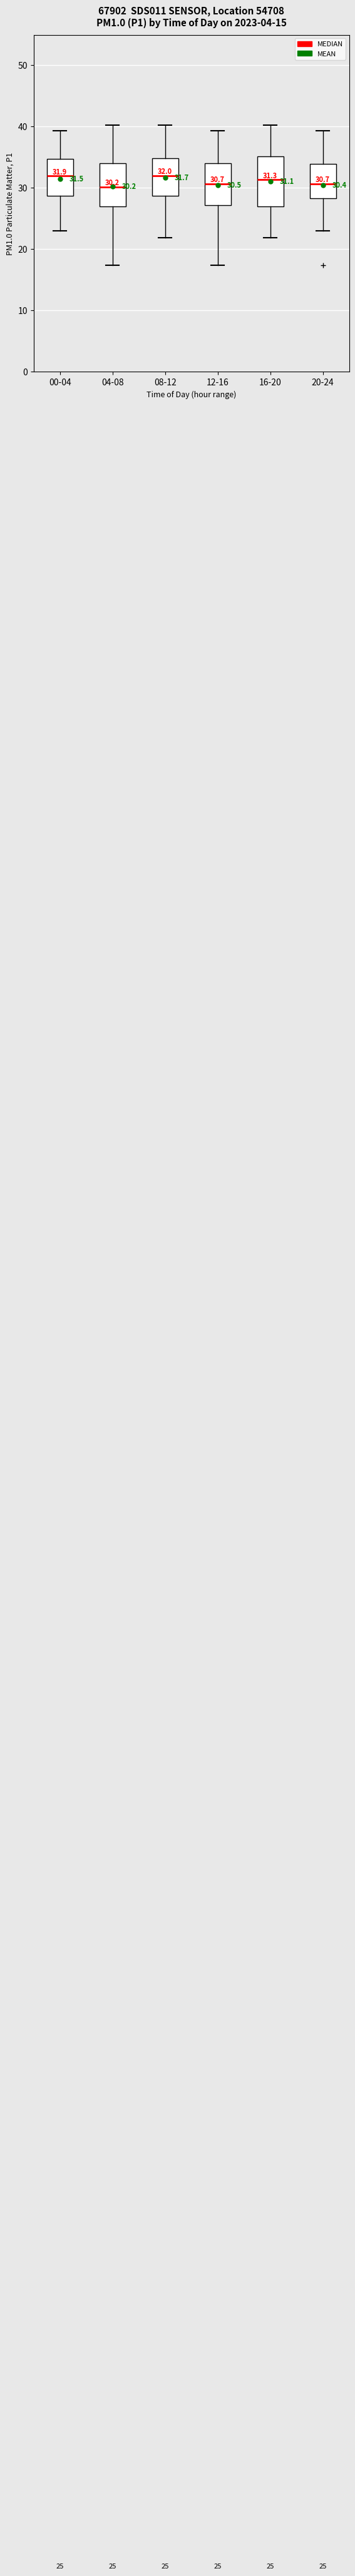

Which box is the tallest, from its lower edge to its upper edge?

16-20